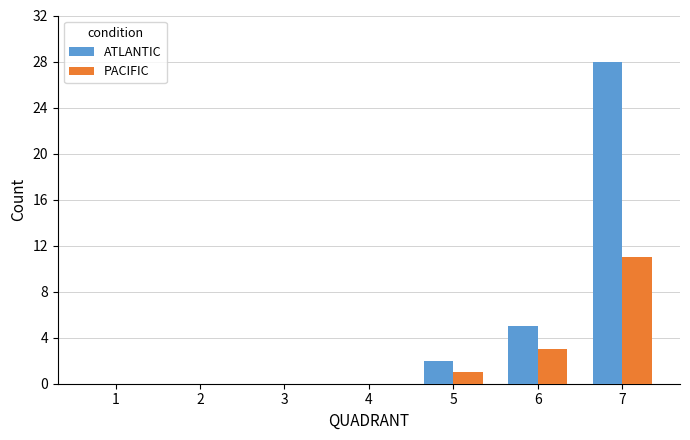

What are all the series names shown in the legend?

ATLANTIC, PACIFIC